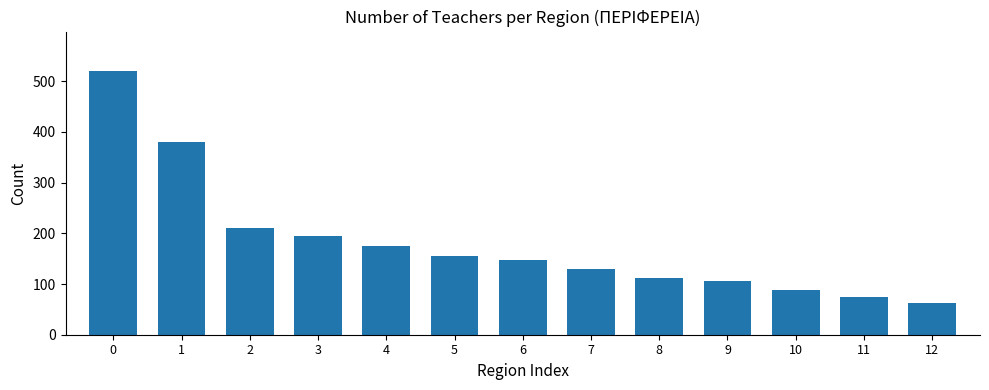

List the labels in order of value, smallest first.

12, 11, 10, 9, 8, 7, 6, 5, 4, 3, 2, 1, 0